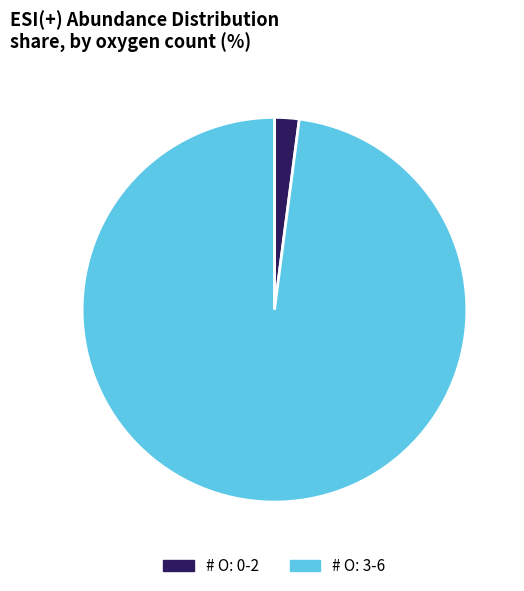

Is there any slice that represents more than half of the pie?

Yes